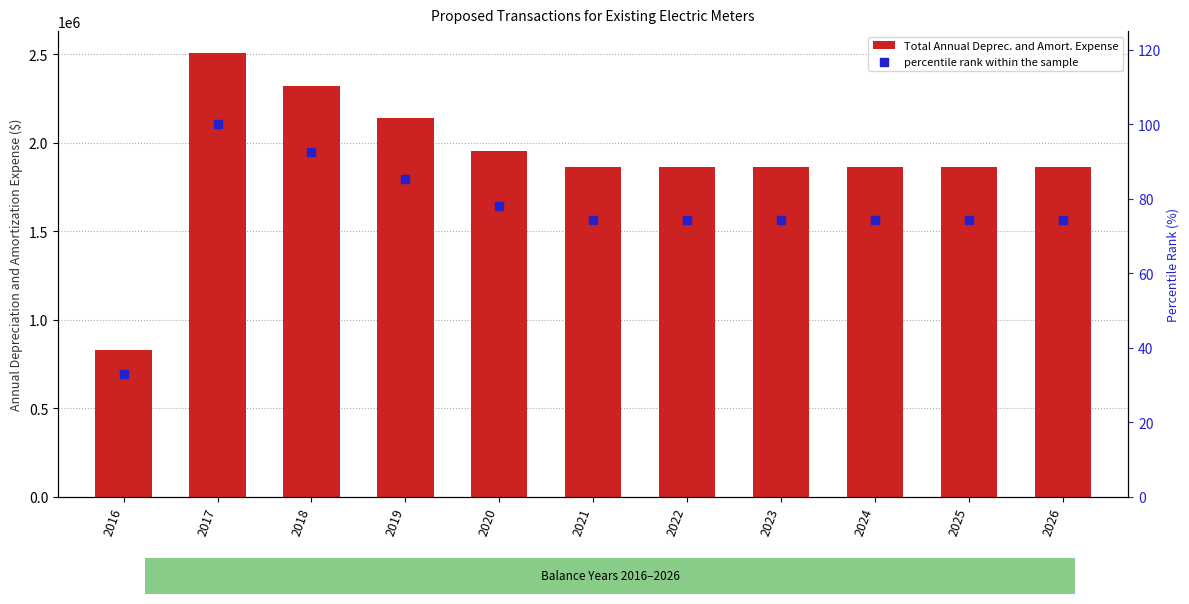

What is the total value across all series at 2016?

827074.0